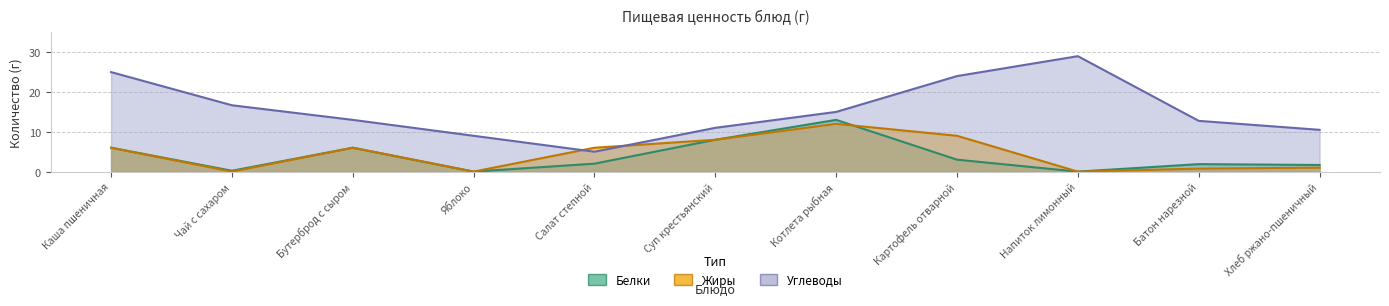

At which category is the sum across all series the highest?

Котлета рыбная